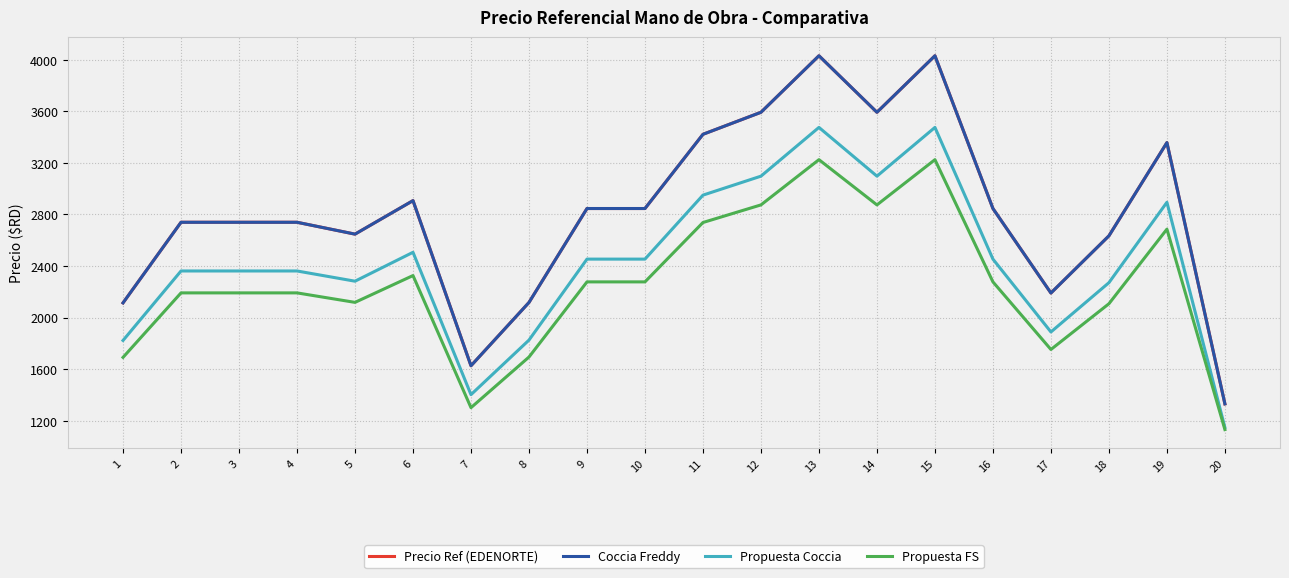

Is the value of Propuesta FS at 14 greater than the value of Propuesta Coccia at 2?

Yes